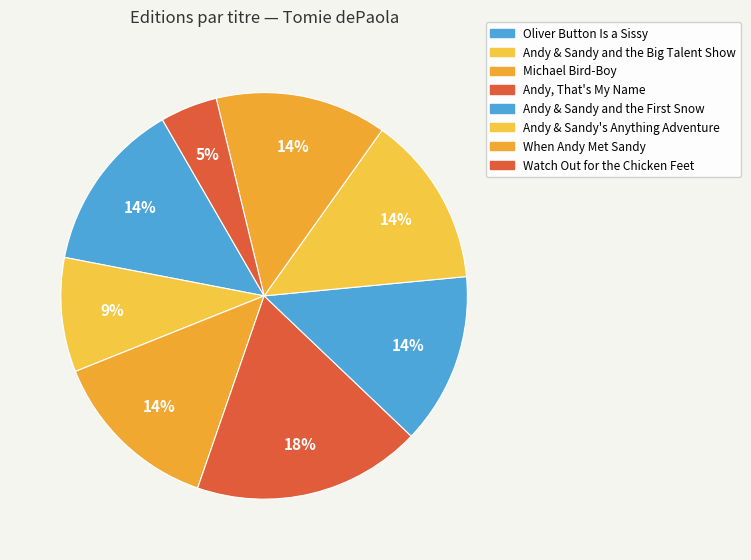

How many slices are in this pie chart?

8